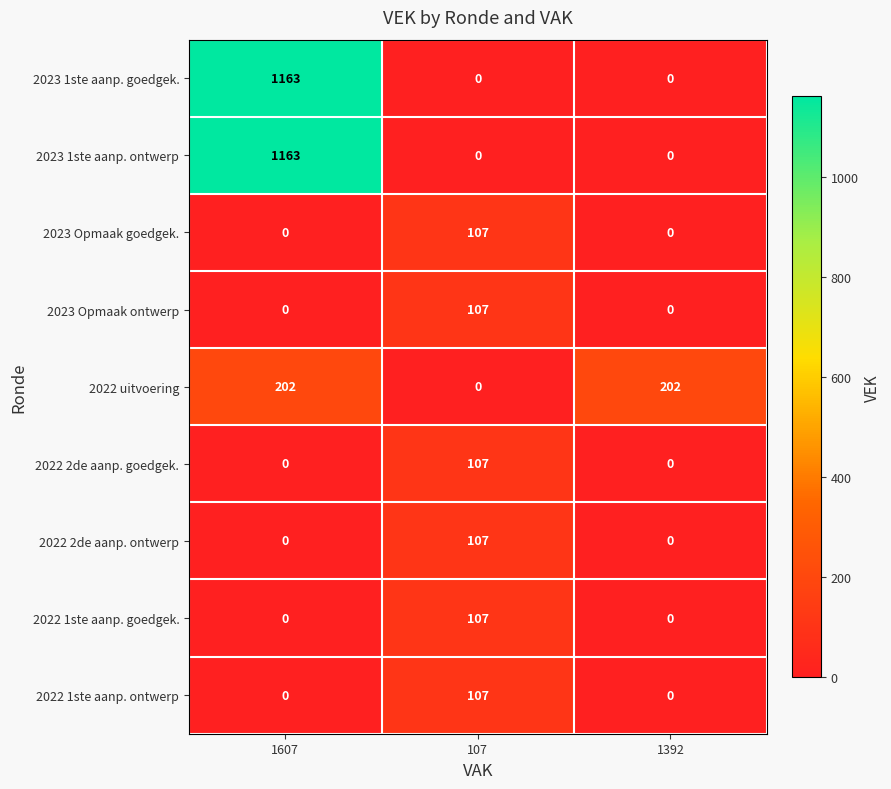

Which category has the highest value in the 2022 1ste aanp. ontwerp series?

107